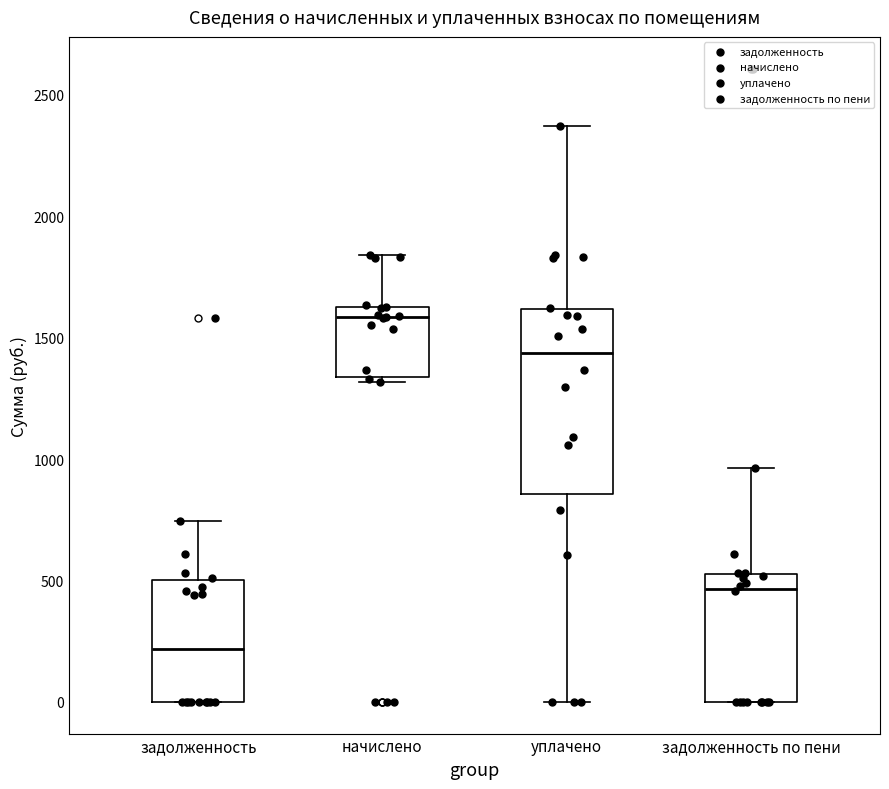

Reading left to right, read every box against the y-axis: the position of its median line, the range the box covers, and the ends of its whiskers. The values are not printed on the chart, so give them approximately, as read against the axis.

задолженность: median 200, box 0 to 500, whiskers 0 to 750
начислено: median 1600, box 1350 to 1650, whiskers 1300 to 1850
уплачено: median 1450, box 850 to 1600, whiskers 0 to 2350
задолженность по пени: median 450, box 0 to 550, whiskers 0 to 950